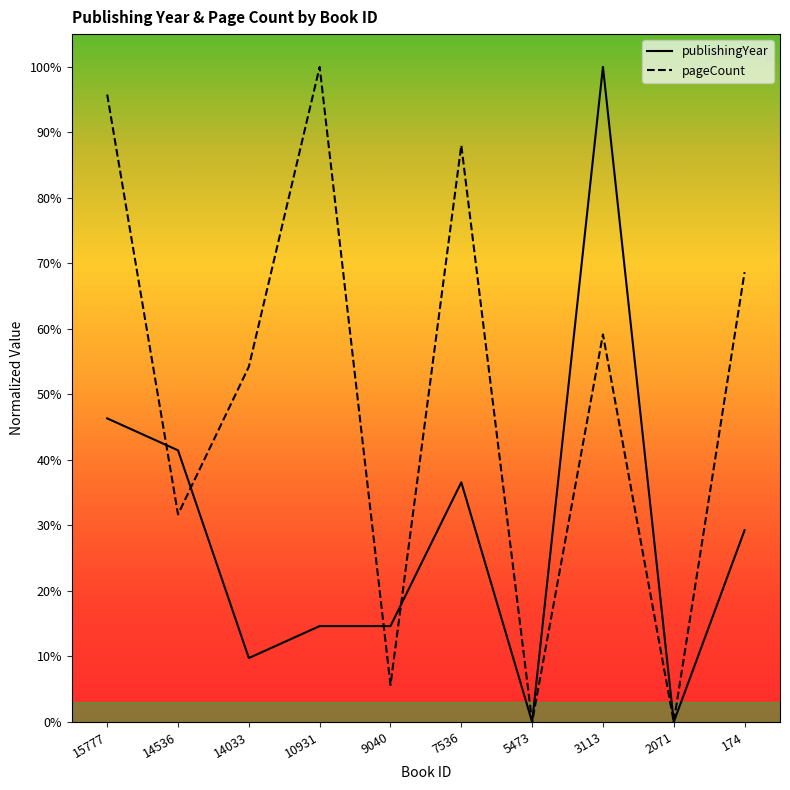

What are all the series names shown in the legend?

publishingYear, pageCount